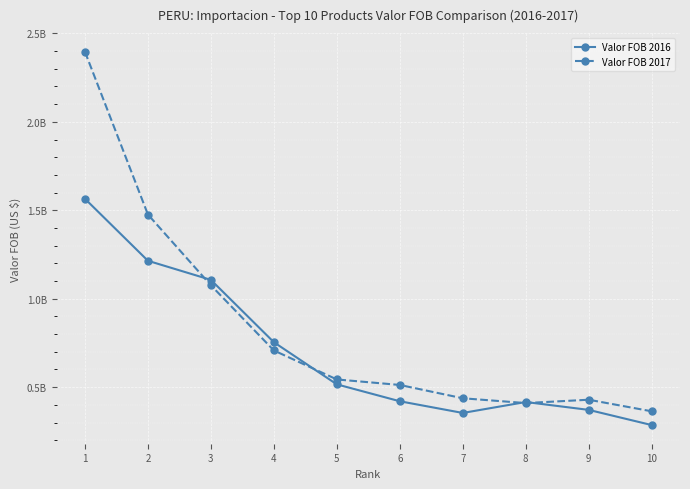

Which series has the largest total across all categories?

Valor FOB 2017